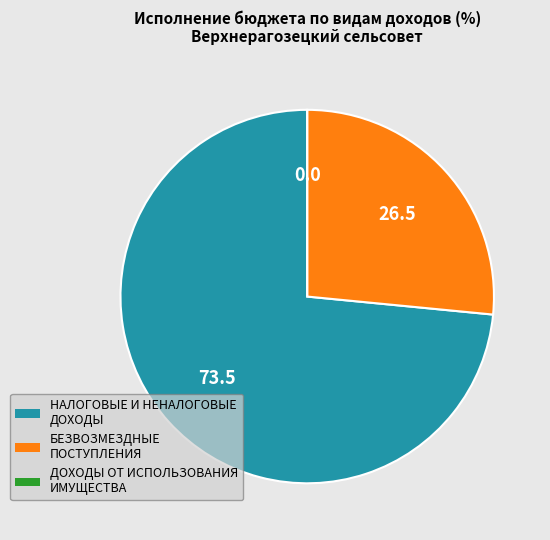

What is the largest slice in the pie chart?

НАЛОГОВЫЕ И НЕНАЛОГОВЫЕ ДОХОДЫ